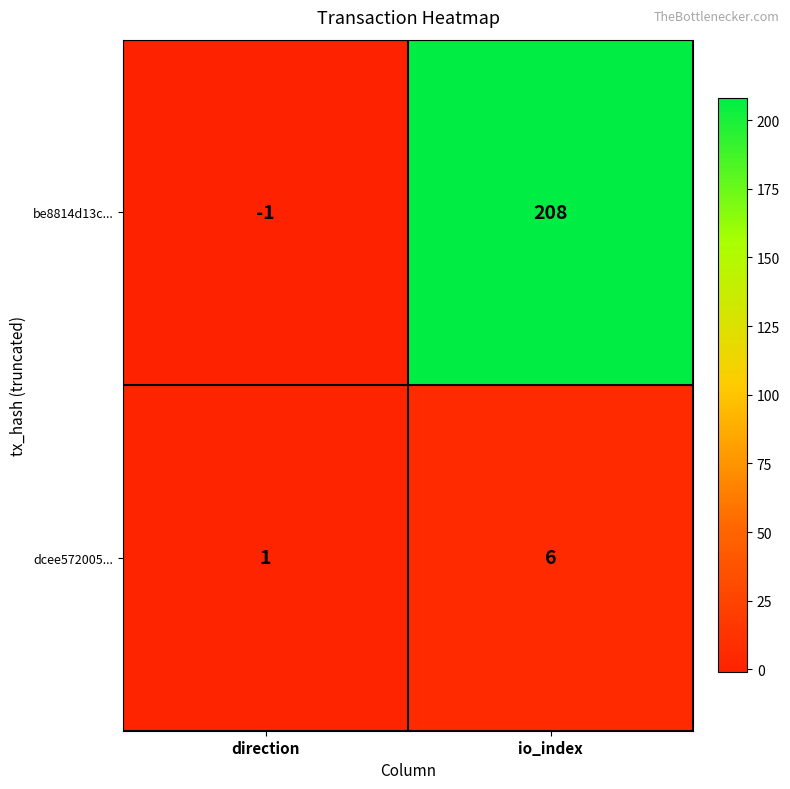

What is the difference between the highest and lowest values at io_index?

202